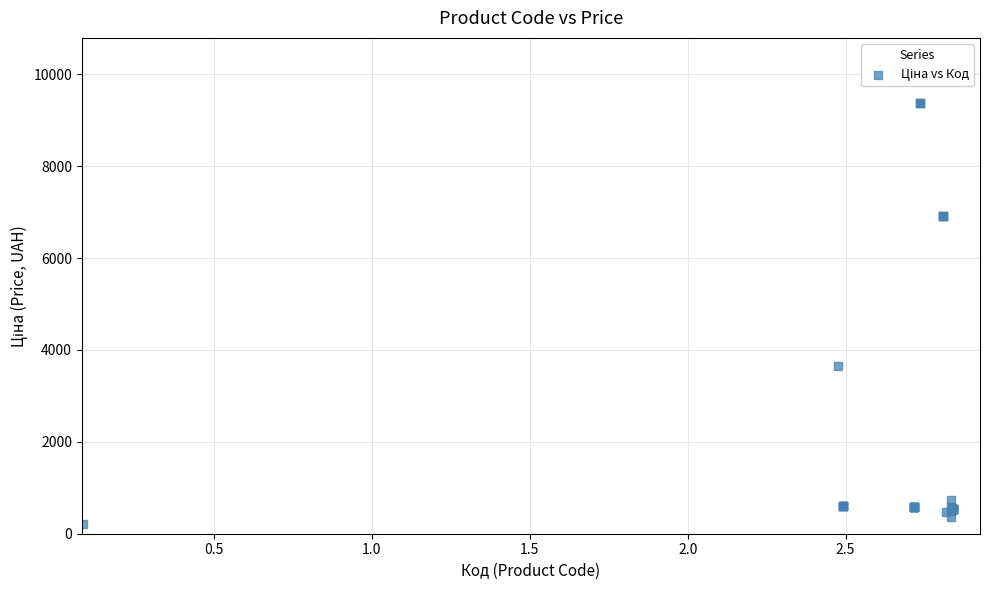

What Y value in the scatter plot is closest to 4793?

3646.5